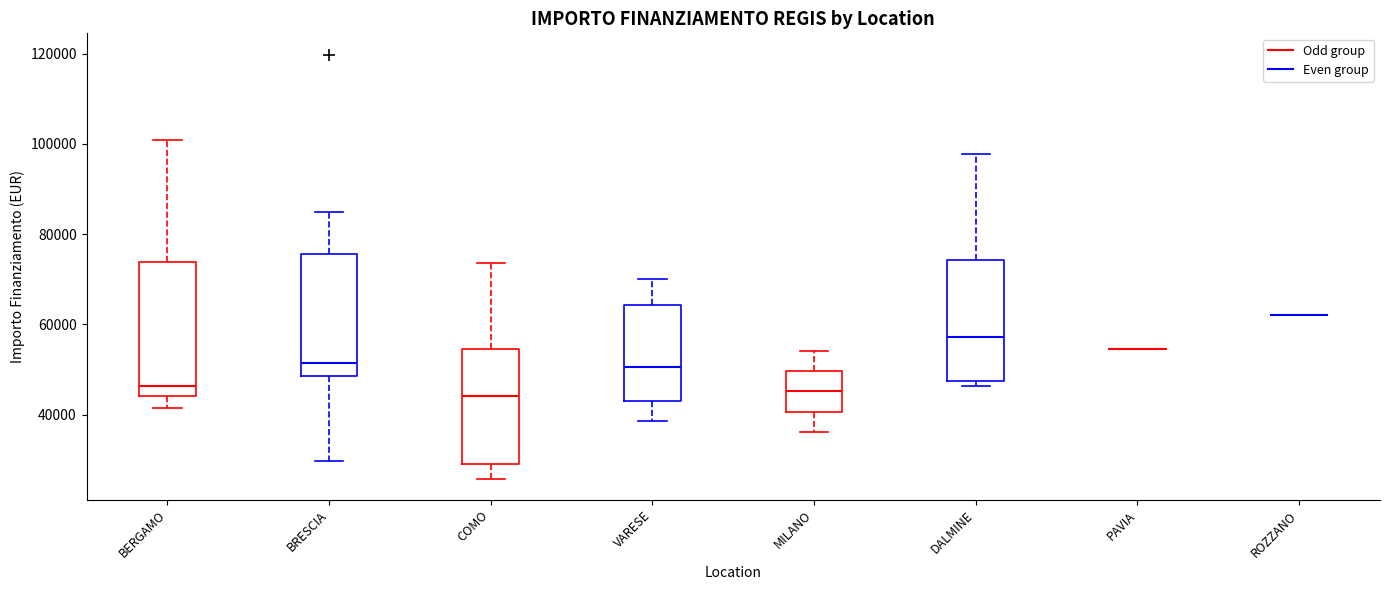

Reading left to right, transcribe this box plot: for each box, give where its median line is, the range the box spans, and where its two whiskers end, as read against the y-axis. The values are not printed on the chart, so give them approximately, as read against the axis.

BERGAMO: median 46000, box 44000 to 74000, whiskers 42000 to 100000
BRESCIA: median 52000, box 48000 to 76000, whiskers 30000 to 84000
COMO: median 44000, box 30000 to 54000, whiskers 26000 to 74000
VARESE: median 50000, box 44000 to 64000, whiskers 38000 to 70000
MILANO: median 46000, box 40000 to 50000, whiskers 36000 to 54000
DALMINE: median 58000, box 48000 to 74000, whiskers 46000 to 98000
PAVIA: box collapsed to a line at 54000, whiskers 54000 to 54000
ROZZANO: box collapsed to a line at 62000, whiskers 62000 to 62000